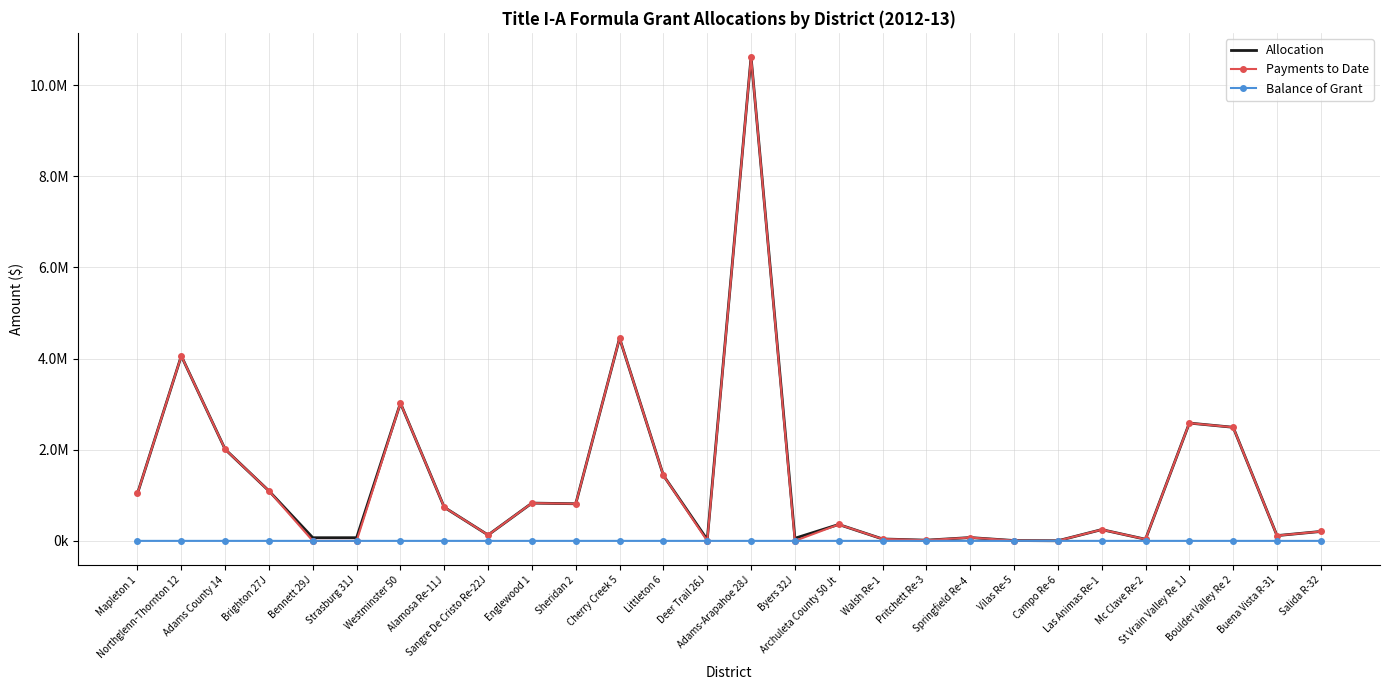

What position from the right is Littleton 6?

16